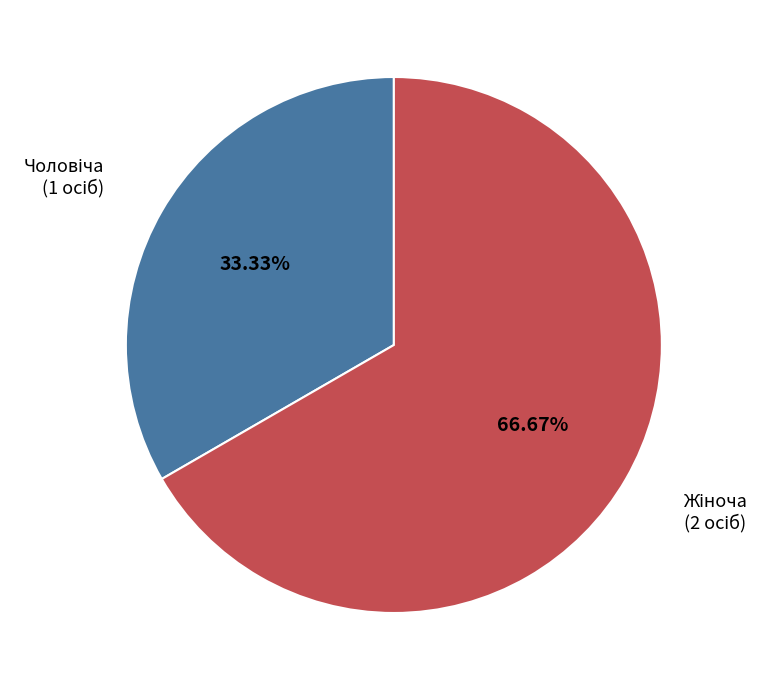

Is there any slice that represents more than half of the pie?

Yes